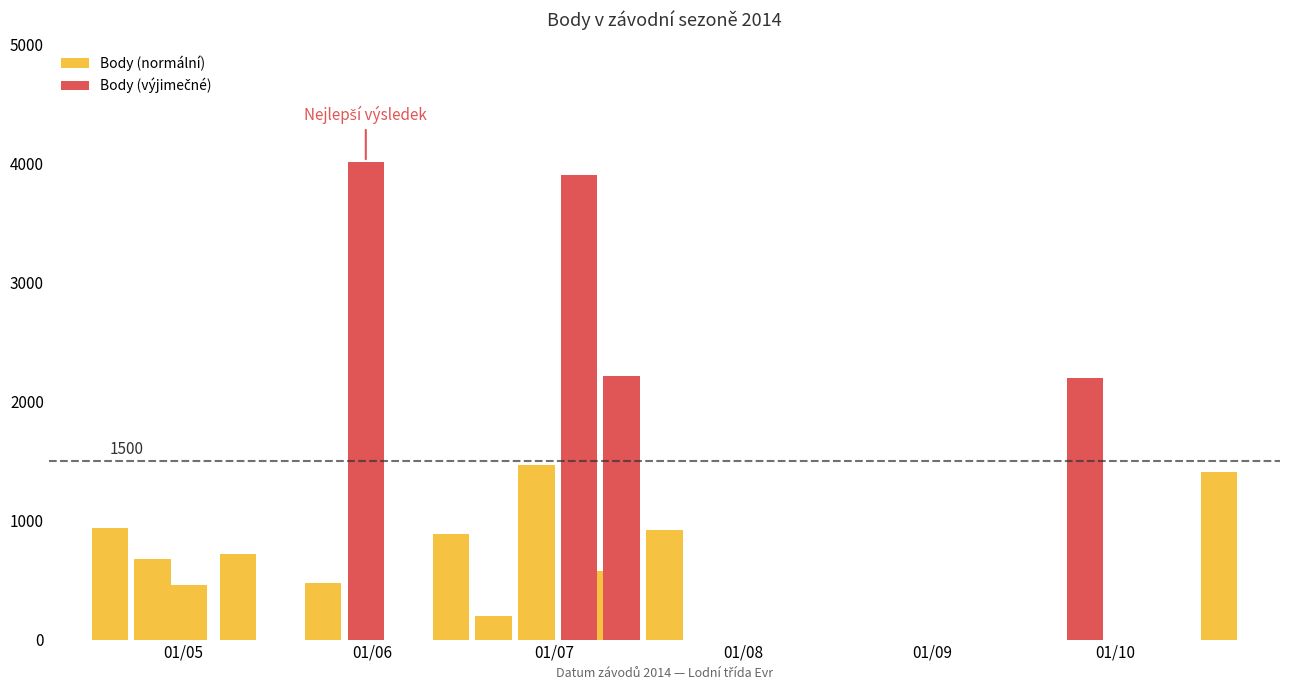

Is it true that the value at 2014-07-05 is 3904?

True